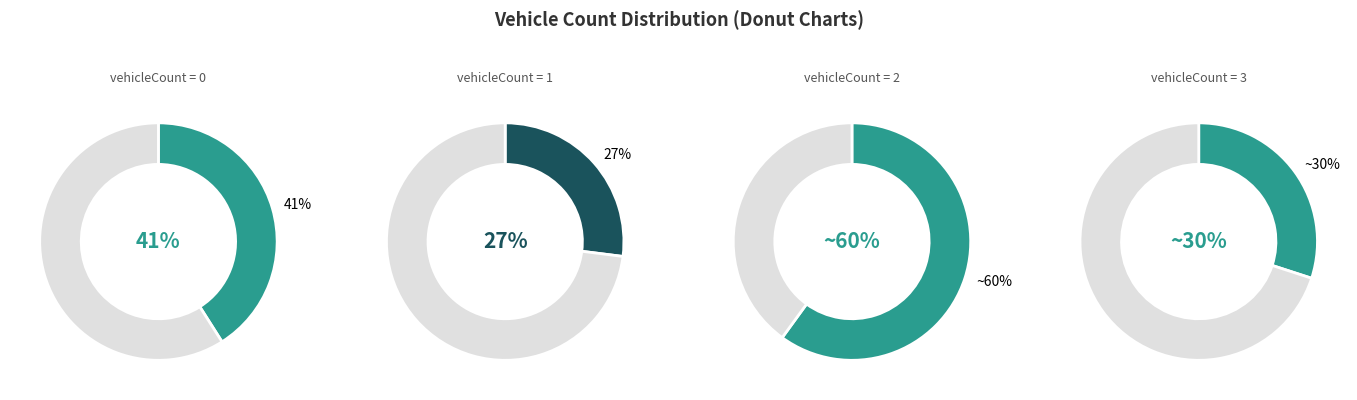

Is it true that 0 is 30% of the pie?

False